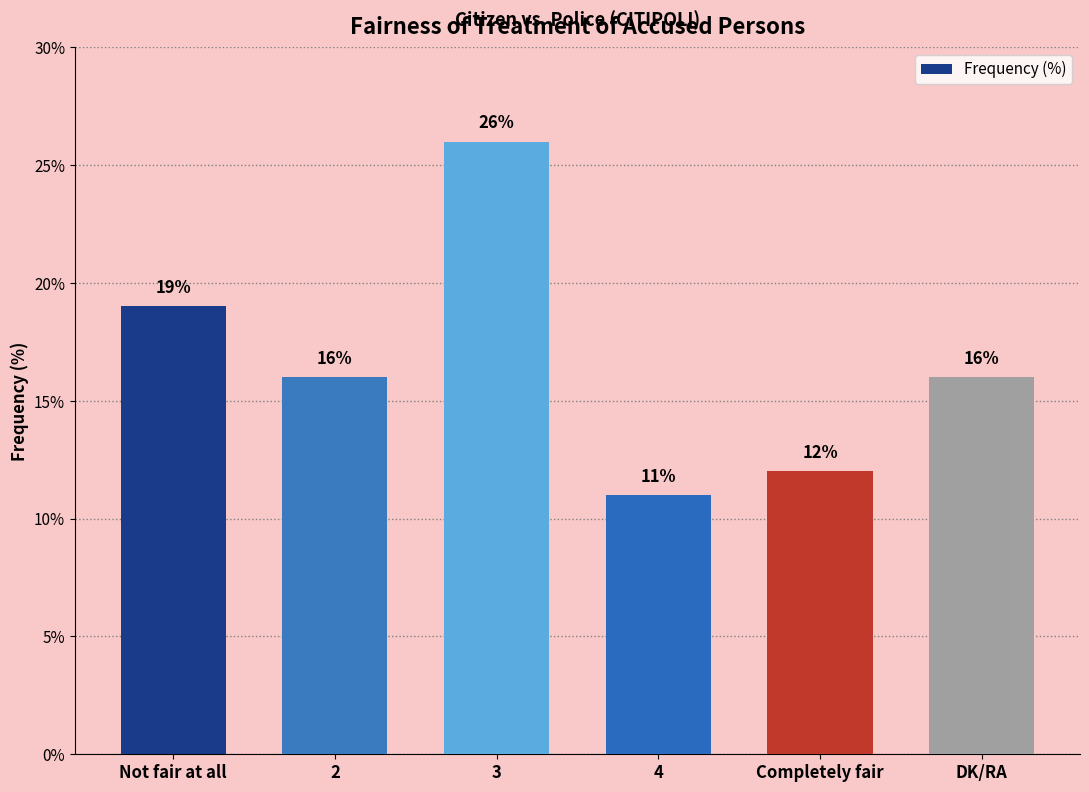

What is the minimum value shown in the chart?

11